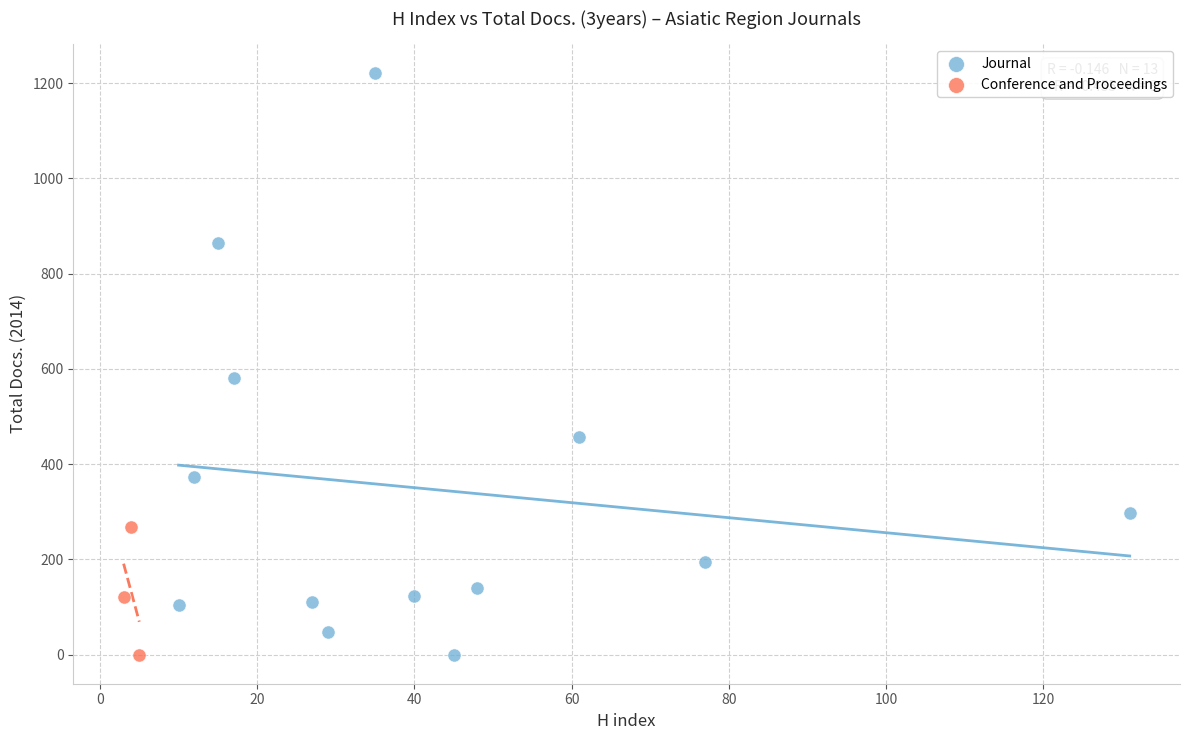

Which series contains the highest Y value?

Journal